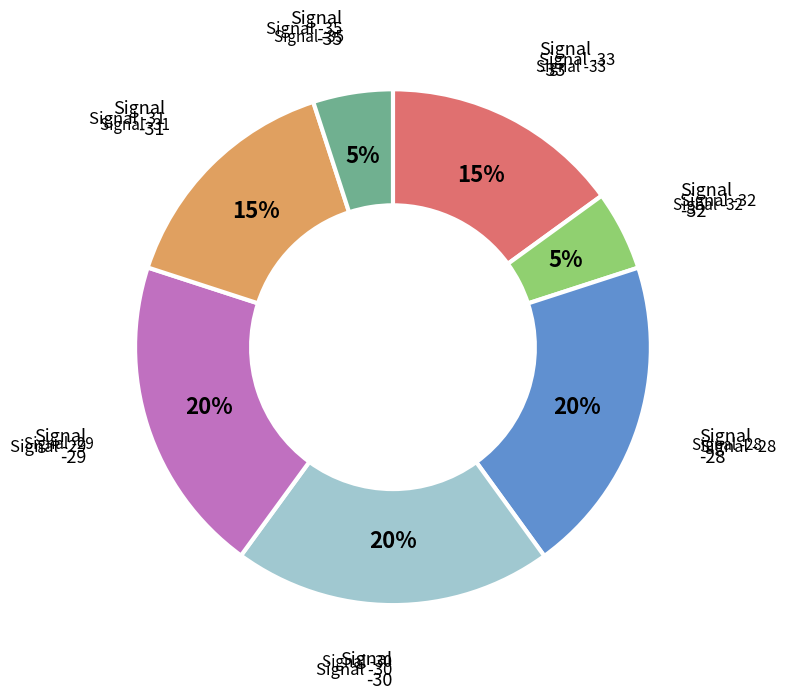

Is it true that Signal -28 is 10% of the pie?

False